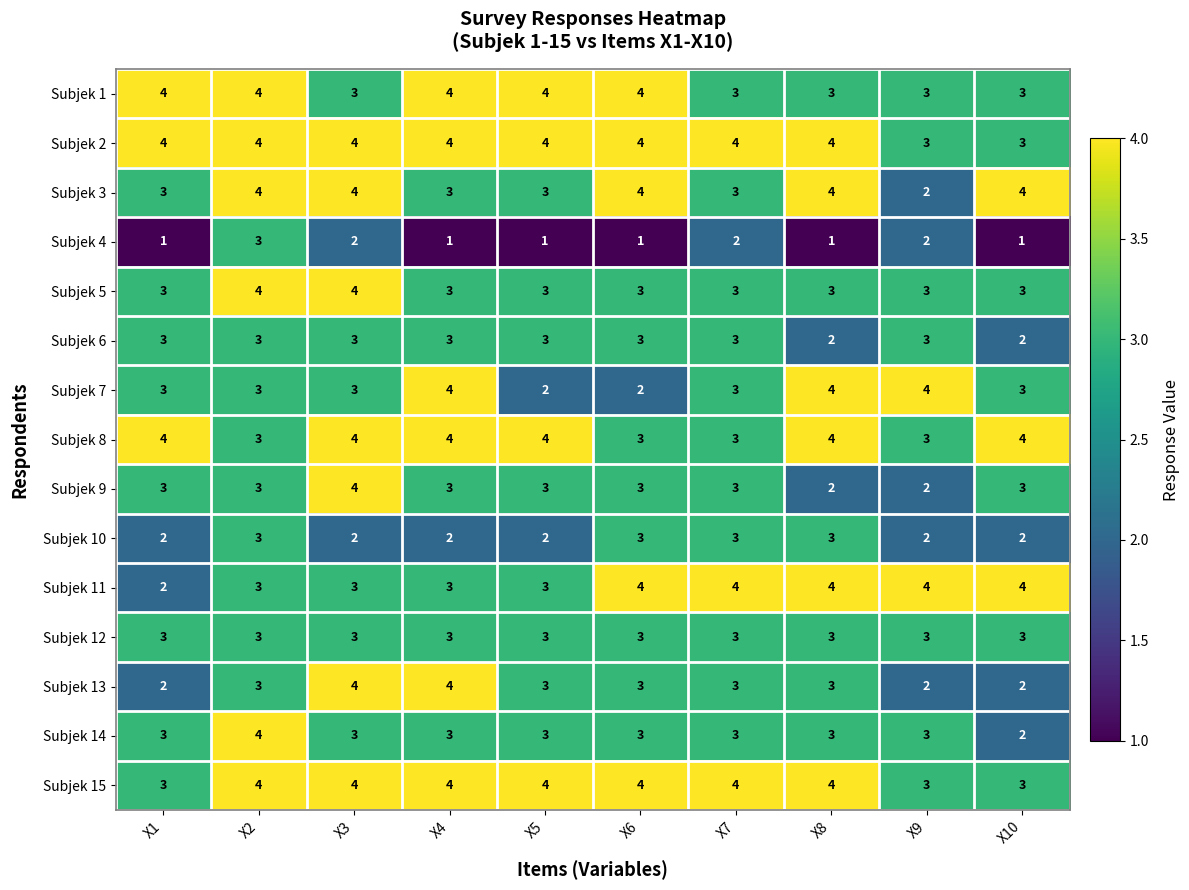

What is the difference between the highest and lowest values at X6?

3